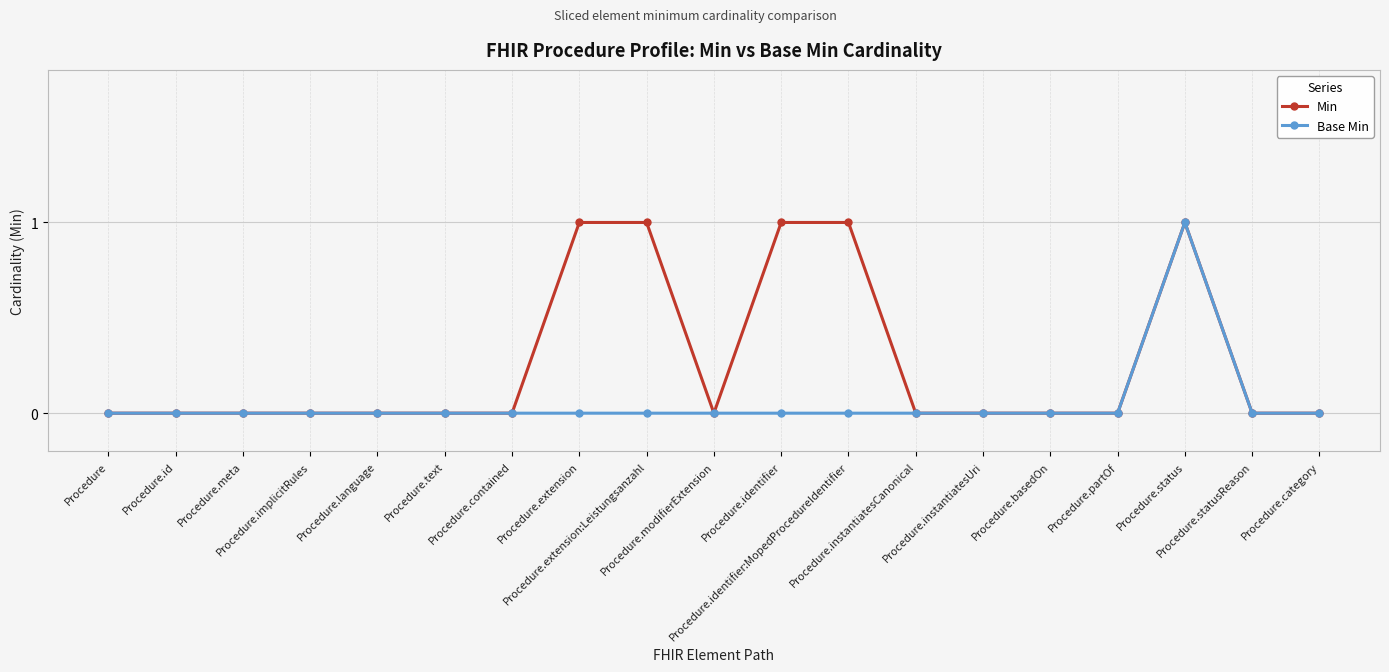

Which series has the largest total across all categories?

Min